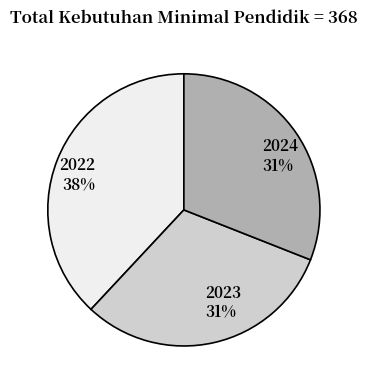

To the nearest percent, what is the combined percentage of 2022 and 2024?

69%